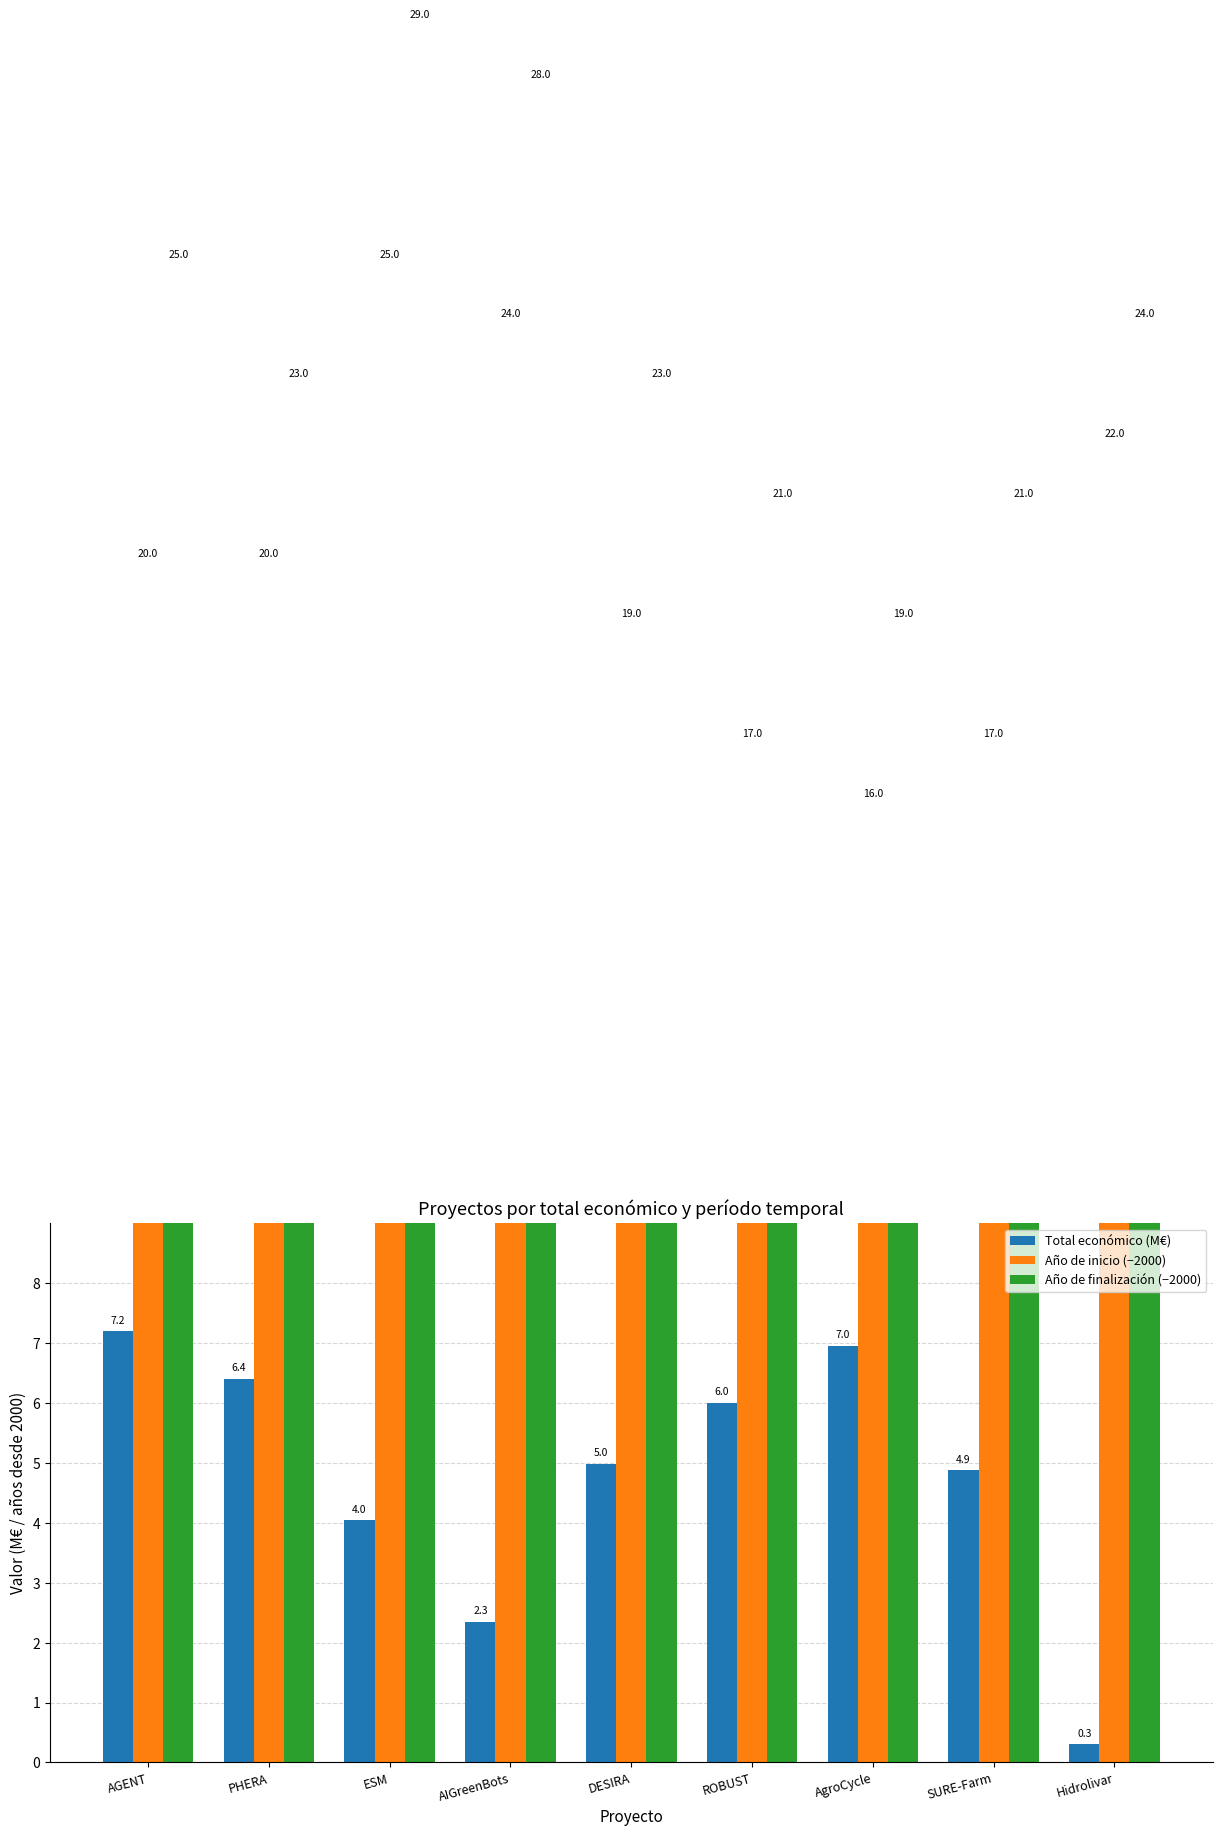

Reading left to right, list all the values displayed in this chart.

Total económico (M€): AGENT=7.2	PHERA=6.4	ESM=4.0	AIGreenBots=2.3	DESIRA=5.0	ROBUST=6.0	AgroCycle=7.0	SURE-Farm=4.9	Hidrolivar=0.3
Año de inicio (−2000): AGENT=20.0	PHERA=20.0	ESM=25.0	AIGreenBots=24.0	DESIRA=19.0	ROBUST=17.0	AgroCycle=16.0	SURE-Farm=17.0	Hidrolivar=22.0
Año de finalización (−2000): AGENT=25.0	PHERA=23.0	ESM=29.0	AIGreenBots=28.0	DESIRA=23.0	ROBUST=21.0	AgroCycle=19.0	SURE-Farm=21.0	Hidrolivar=24.0